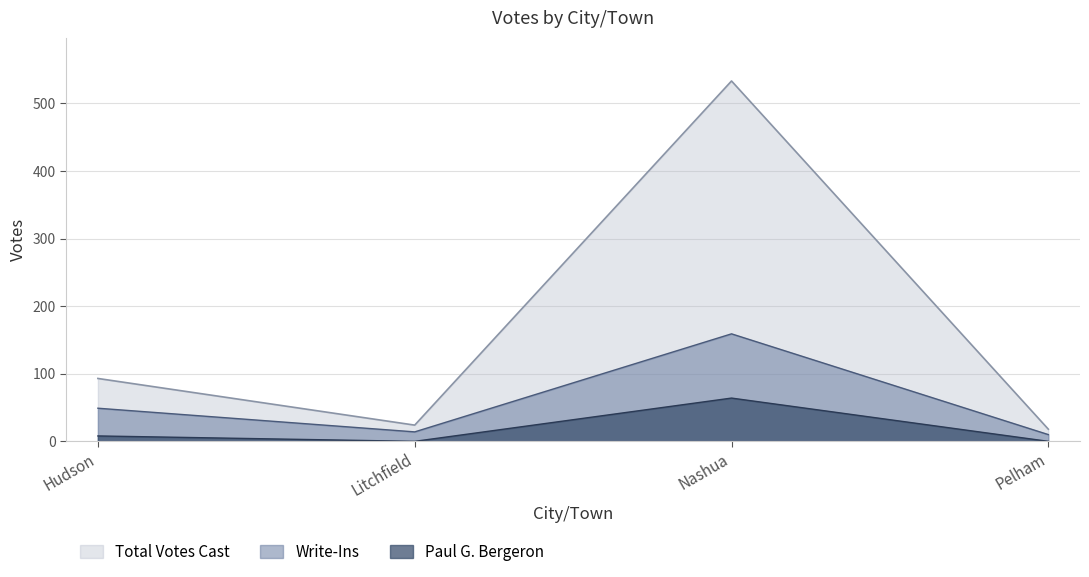

True or false: Paul G. Bergeron has more than 1 interior local peaks.

False